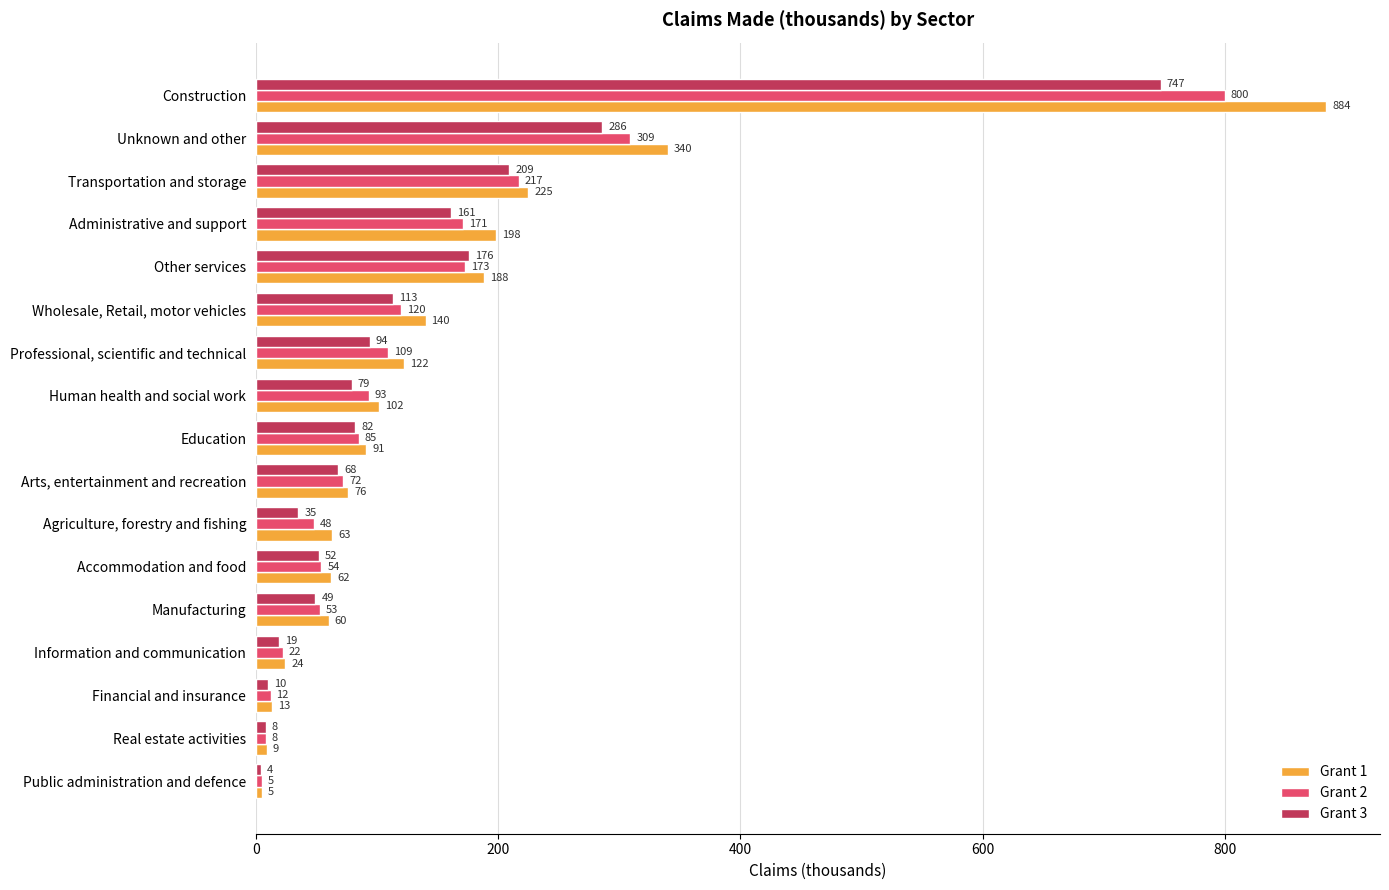

Which series has the widest spread of values?

Grant 1